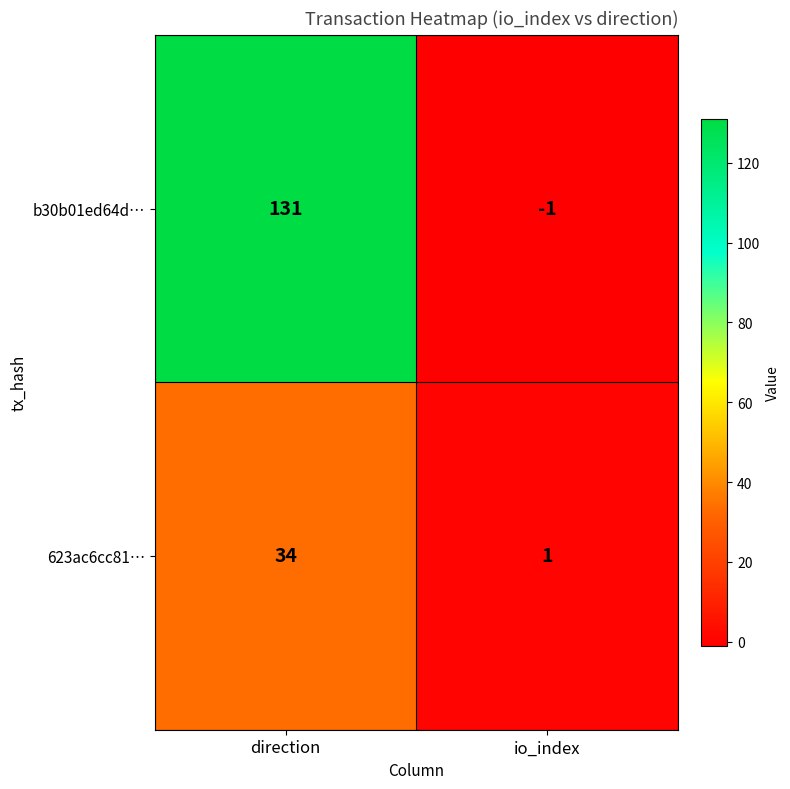

The value of 623ac6cc81… at direction is 34. True or false?

True